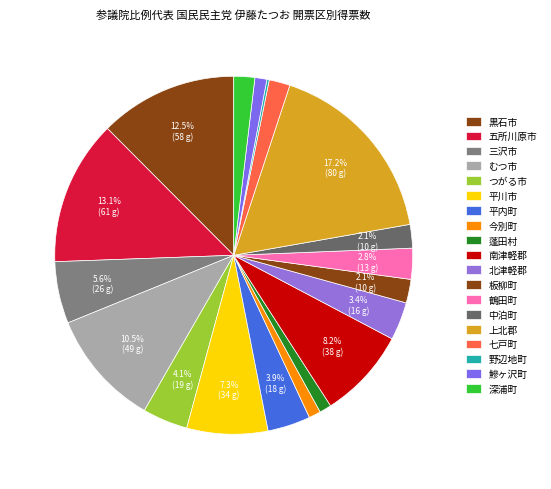

Combined, what portion of the pie is 平内町 and 黒石市?

16.3%